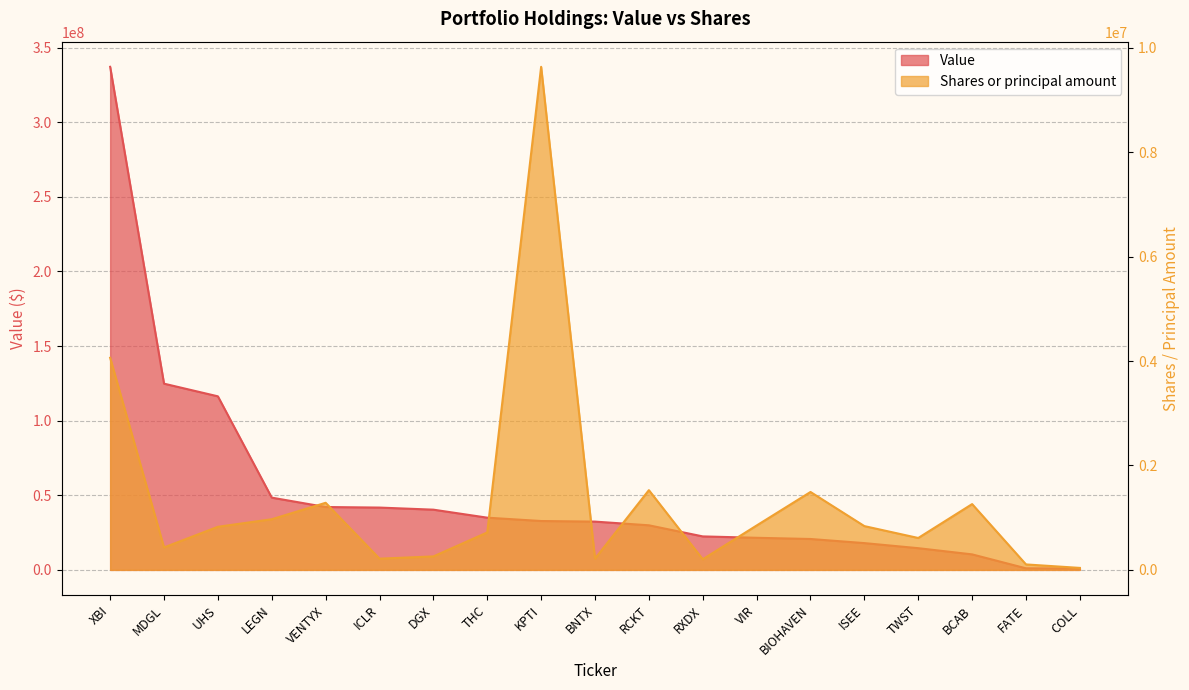

True or false: Value has a value of 46273562 at RCKT.

False